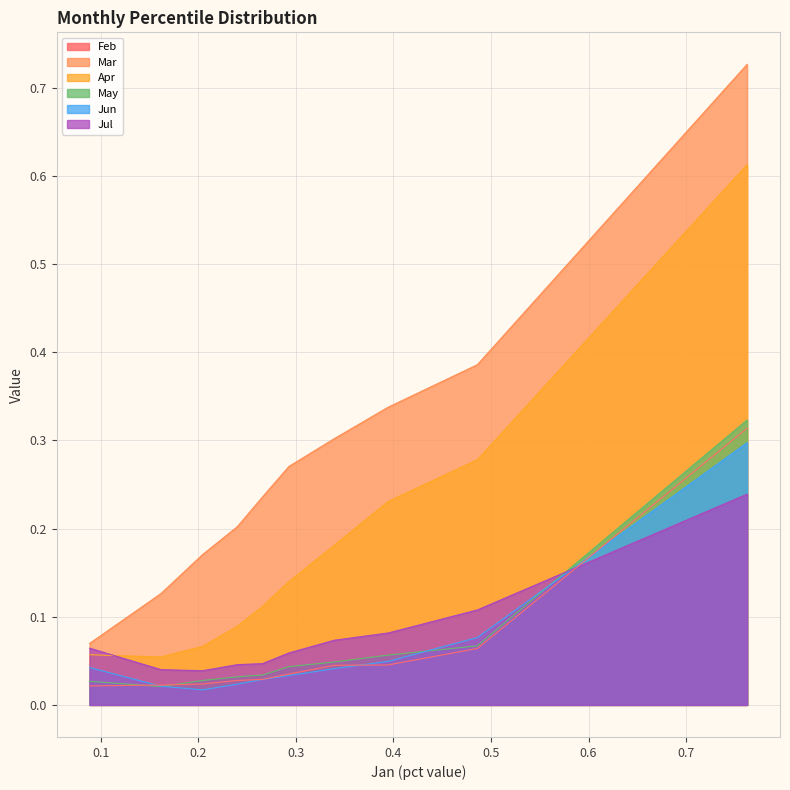

True or false: Feb and Mar intersect in this chart.

False